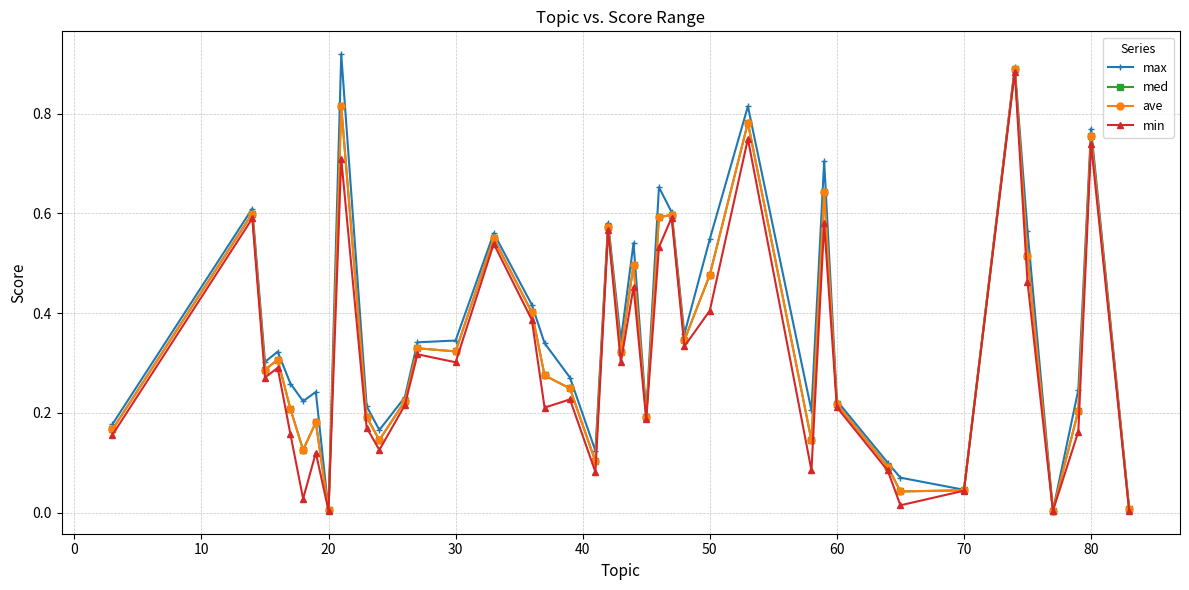

Is this an area chart (filled region under the line)?

No